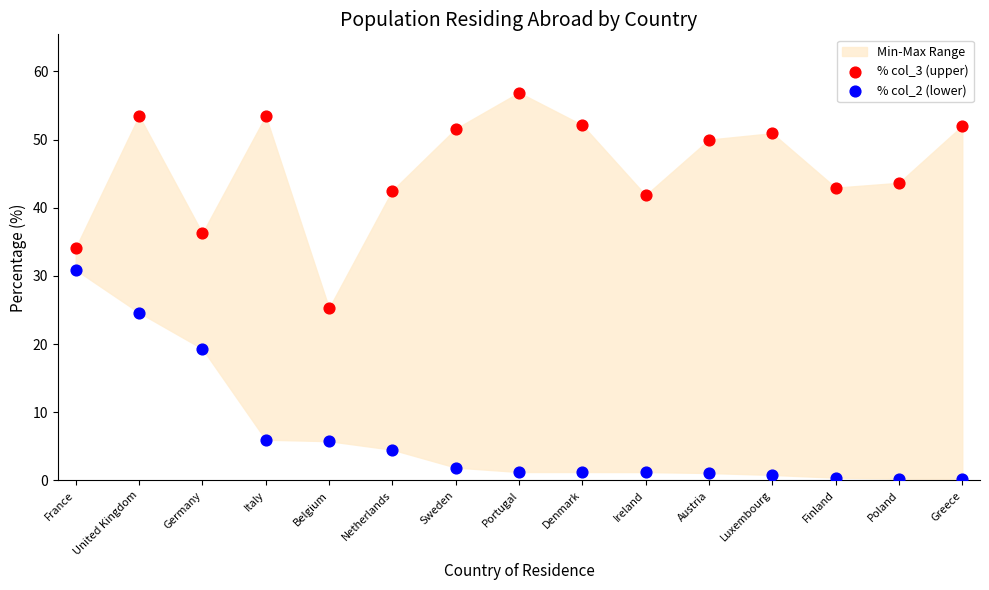

Across all data points, what is the range of X values (max minus min)?

1.0